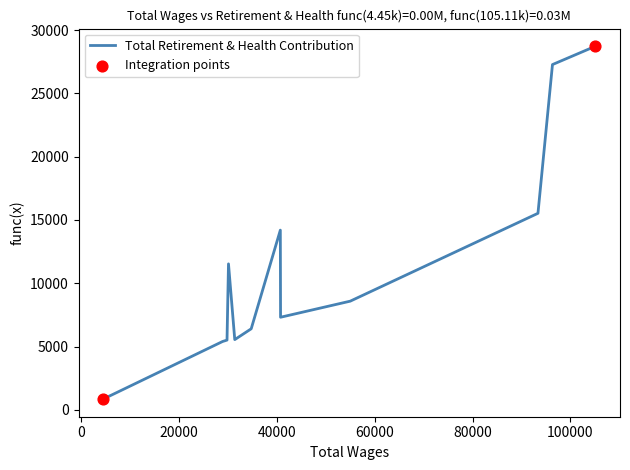

What is the greatest value displayed?

28734